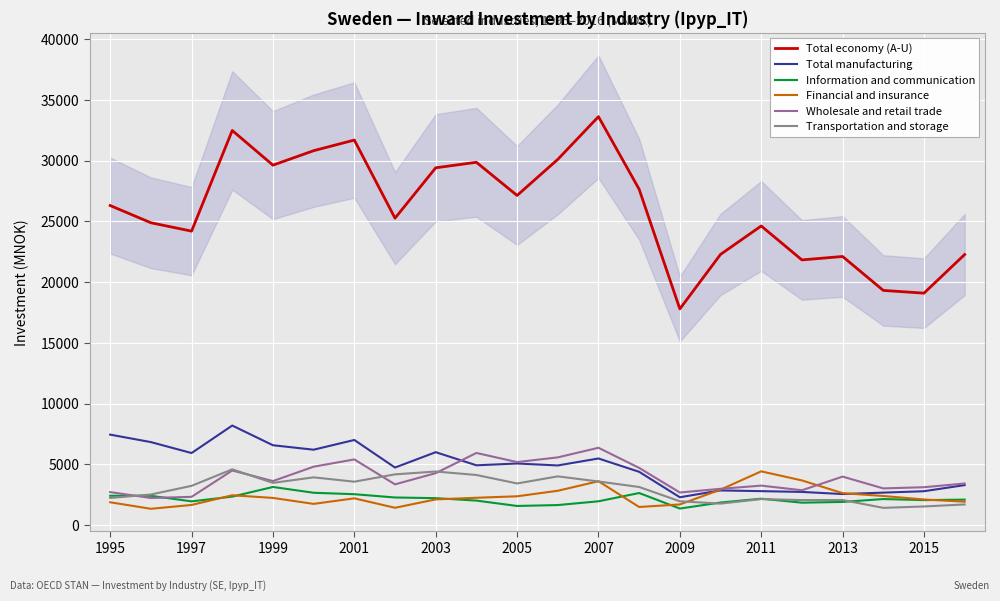

The value of Financial and insurance at 2007 is 3611. True or false?

True